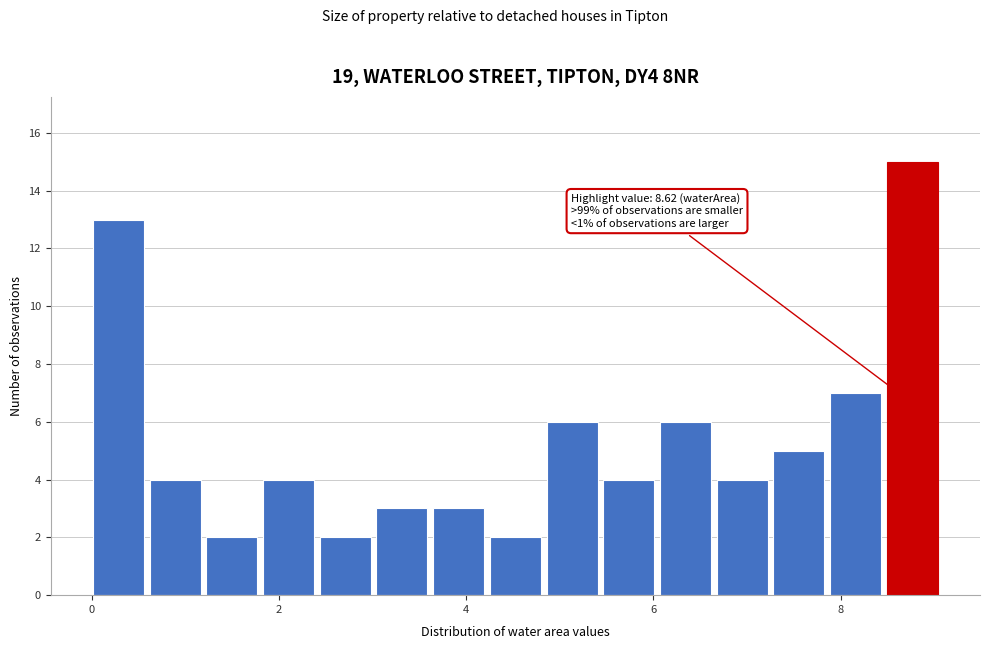

Around what value on the x-axis is the tallest bar? Give the approximate position of its centre, as read against the axis.

8.8